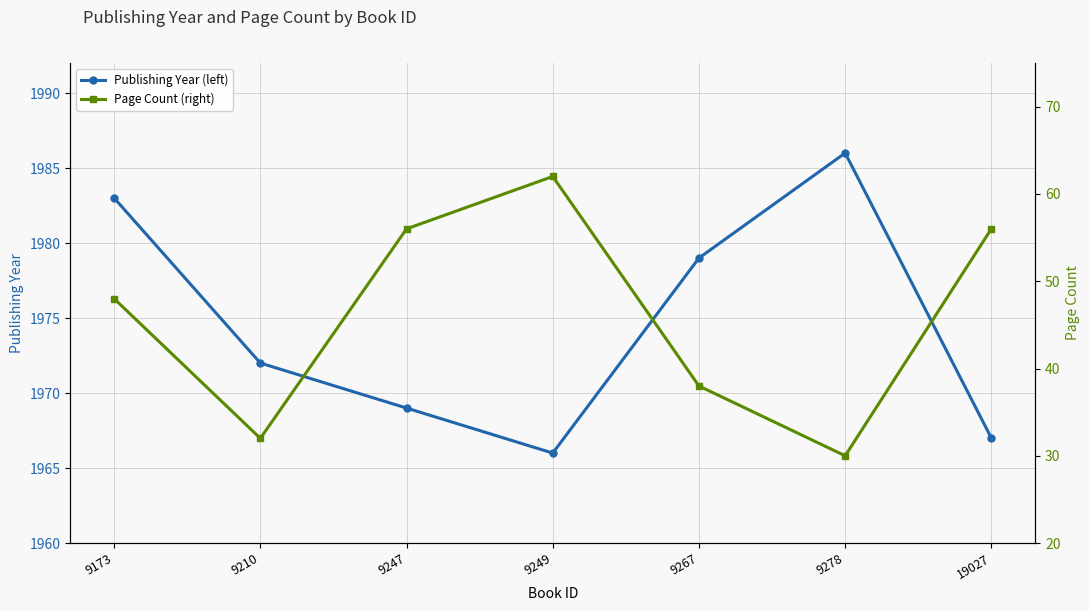

True or false: Page Count (right) has a value of 20 at 9210.

False